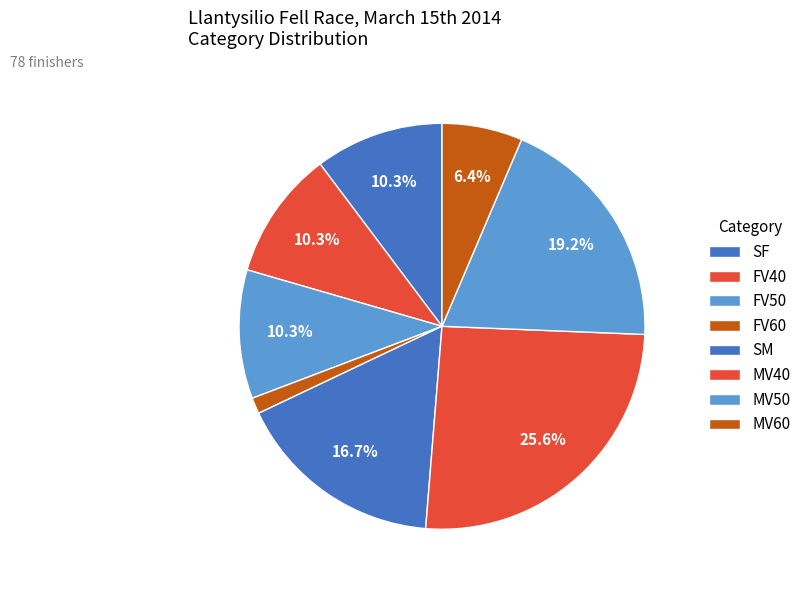

Is FV40 the majority of the pie?

No